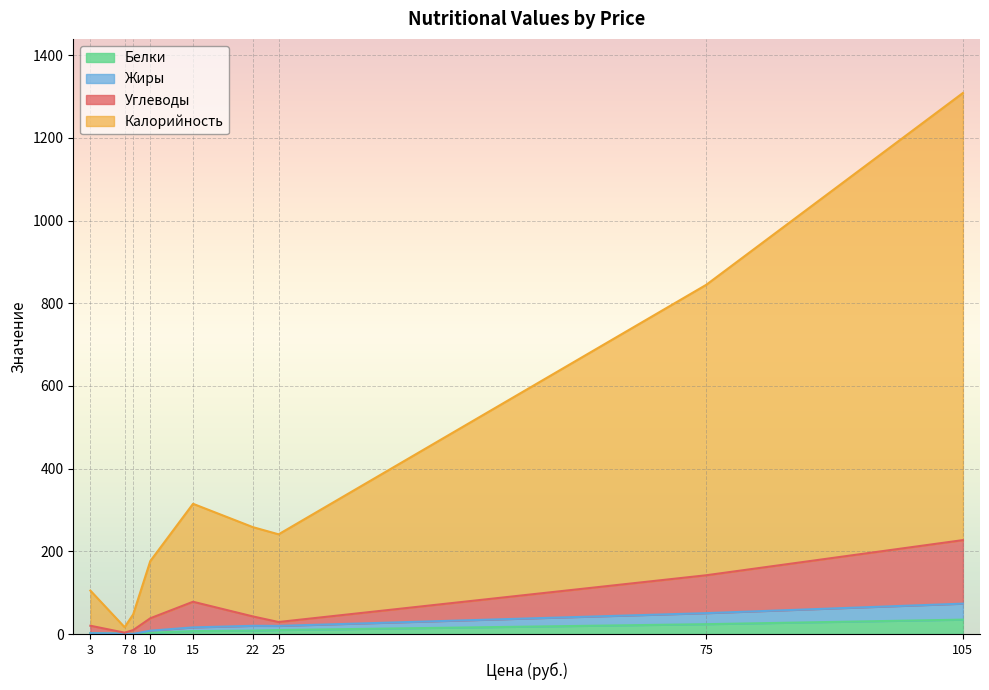

What is the maximum value for Белки?

34.8